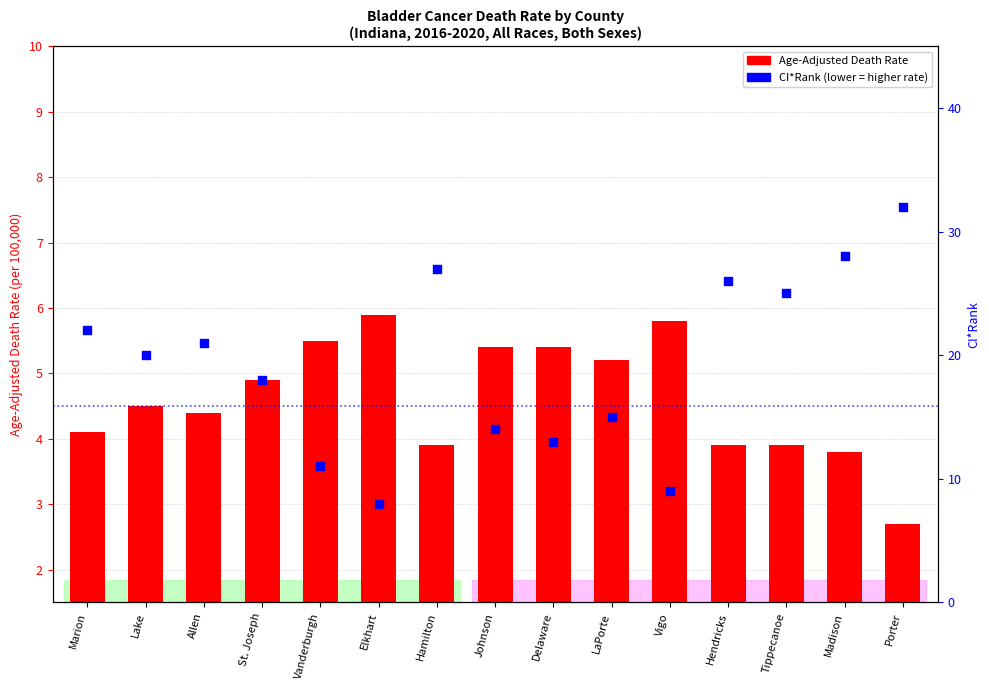

What is the total value across all series at Elkhart?

13.9